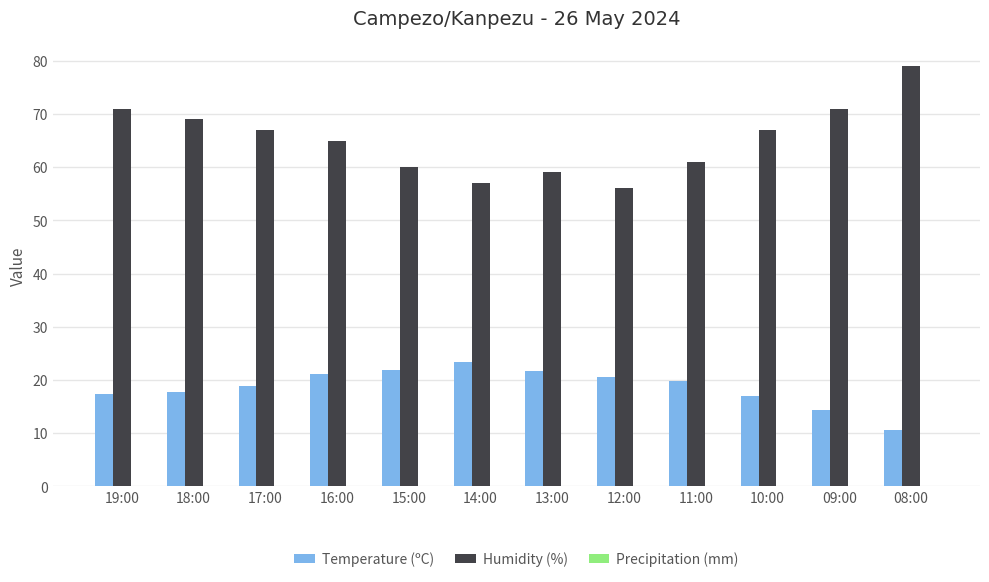

List the series in order of their peak value, lowest first.

Temperature (ºC), Humidity (%)